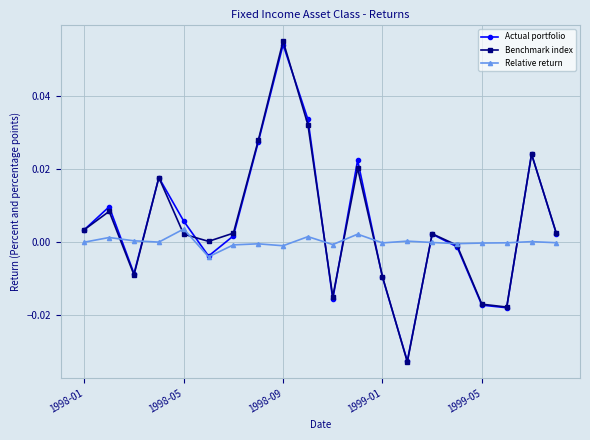

Which series has the largest range (max minus min)?

Benchmark index